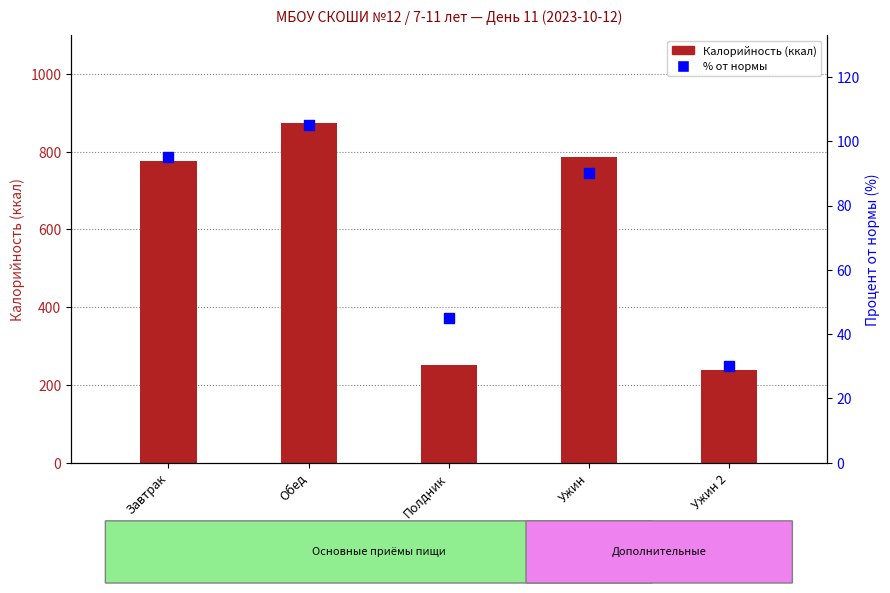

What is the total value across all series at Ужин?

877